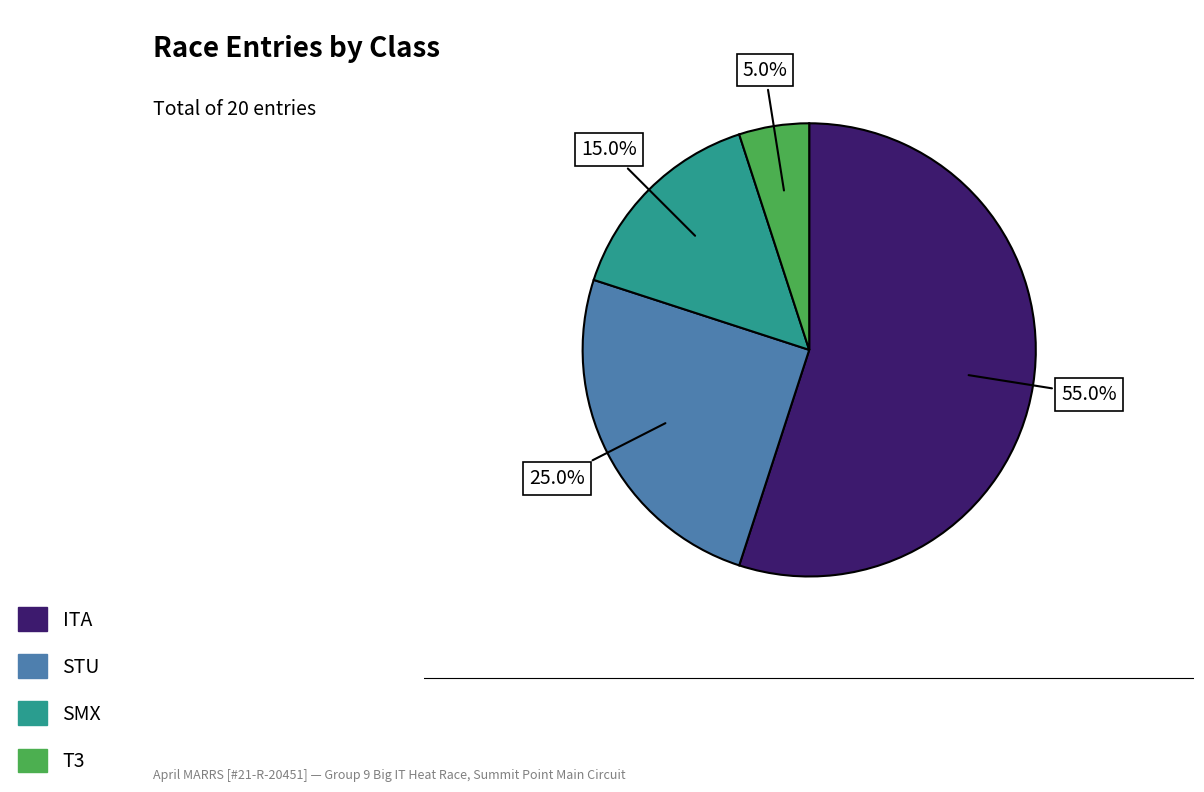

True or false: STU accounts for 17% of the total.

False